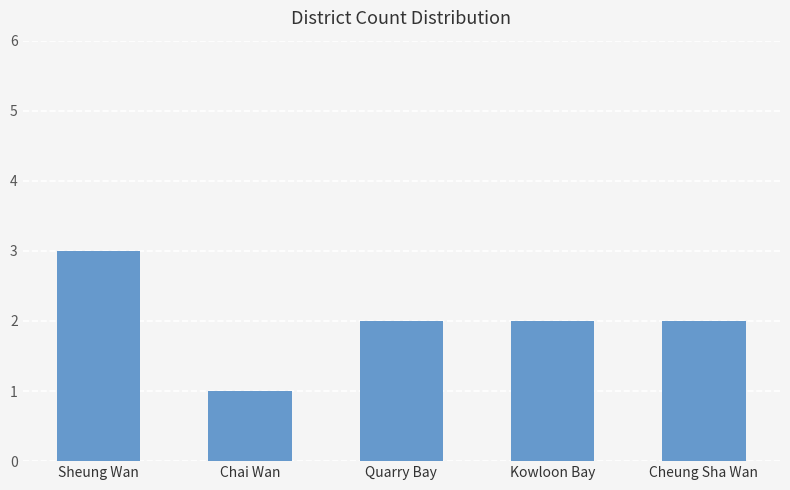

What is the label of the 1st bar from the right?

Cheung Sha Wan